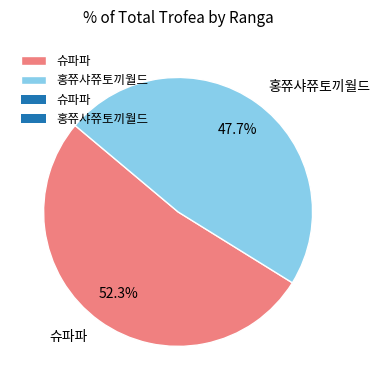

To the nearest percent, what is the average slice percentage?

50%